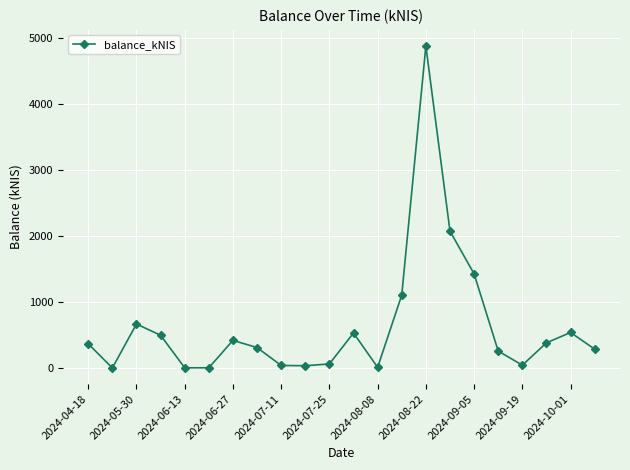

What is the average value?

632.2